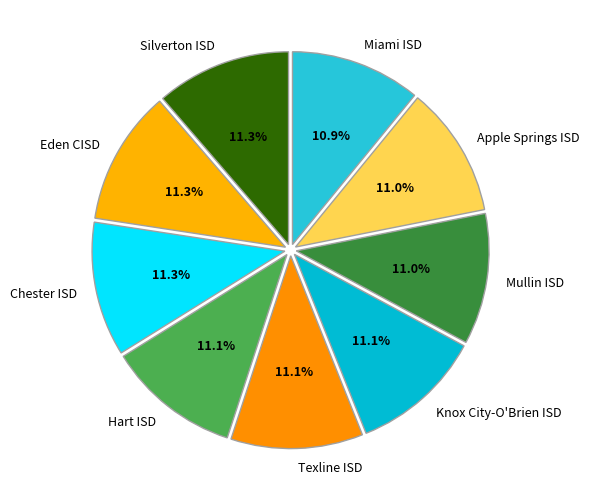

Is there any slice that represents more than half of the pie?

No